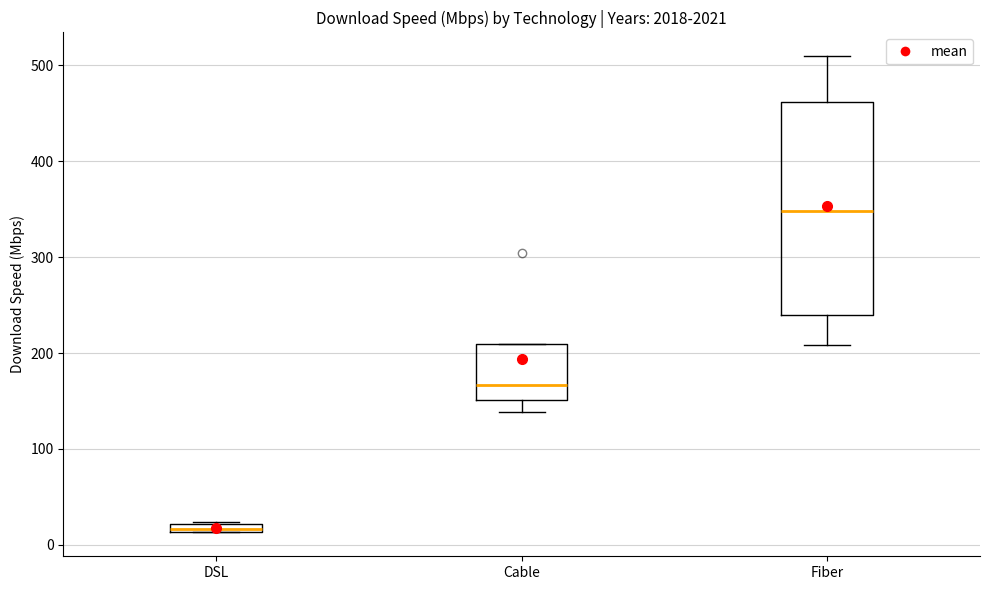

Which box has the lowest median line?

DSL